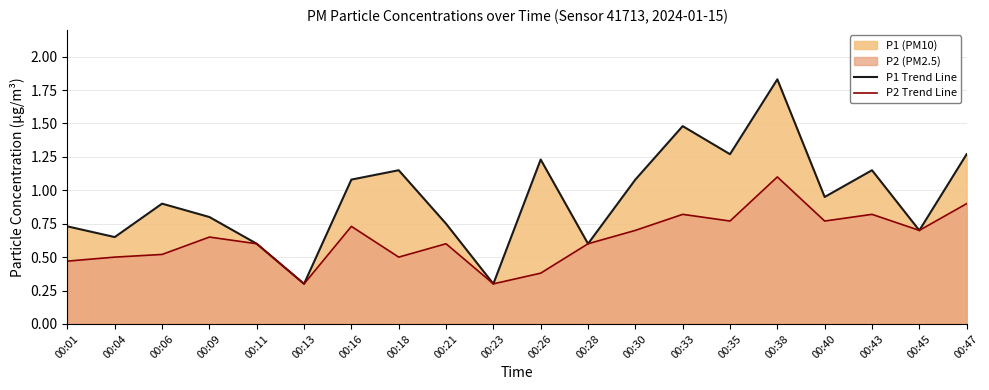

List the series in order of their peak value, lowest first.

P2 Trend Line, P1 Trend Line